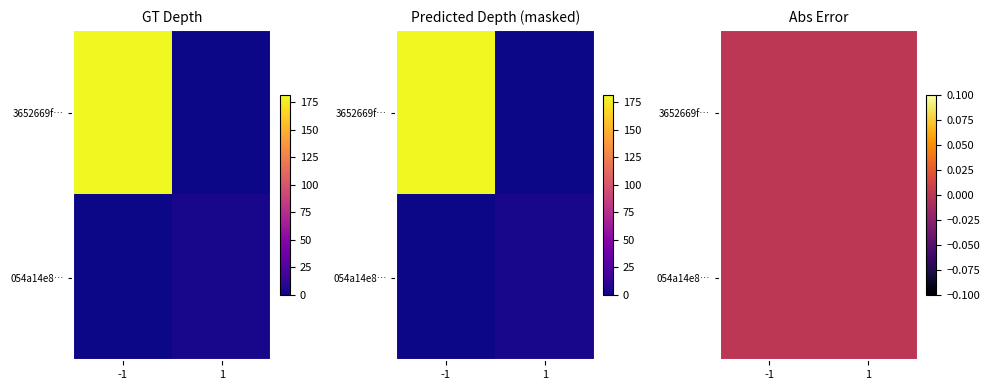

Is the value of 3652669f7582af98d45712b12e4c2f5d54c9ae8 at direction greater than the value of 054a14e8bf617eee035b3a194c9a546e9601abf at io_index?

No